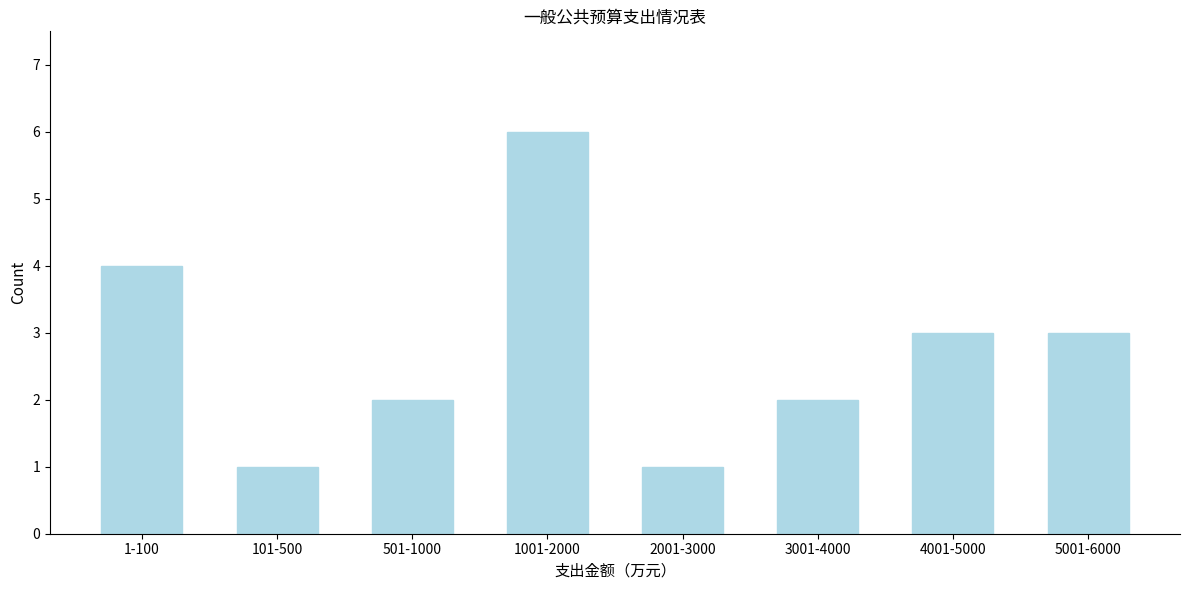

Reading left to right, list all the values displayed in this chart.

1-100=4	101-500=1	501-1000=2	1001-2000=6	2001-3000=1	3001-4000=2	4001-5000=3	5001-6000=3